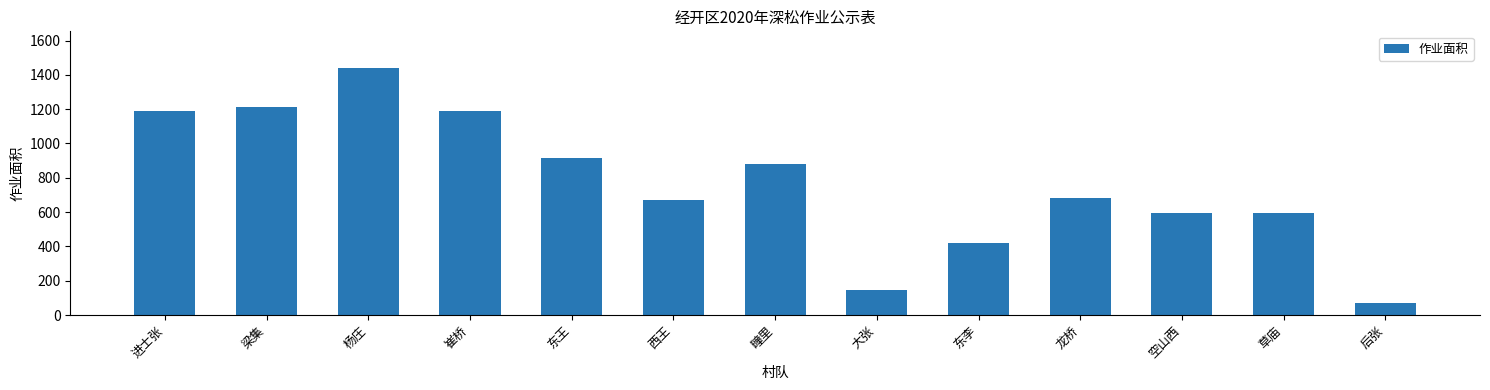

The chart shows a value of 680 at 龙桥. True or false?

True